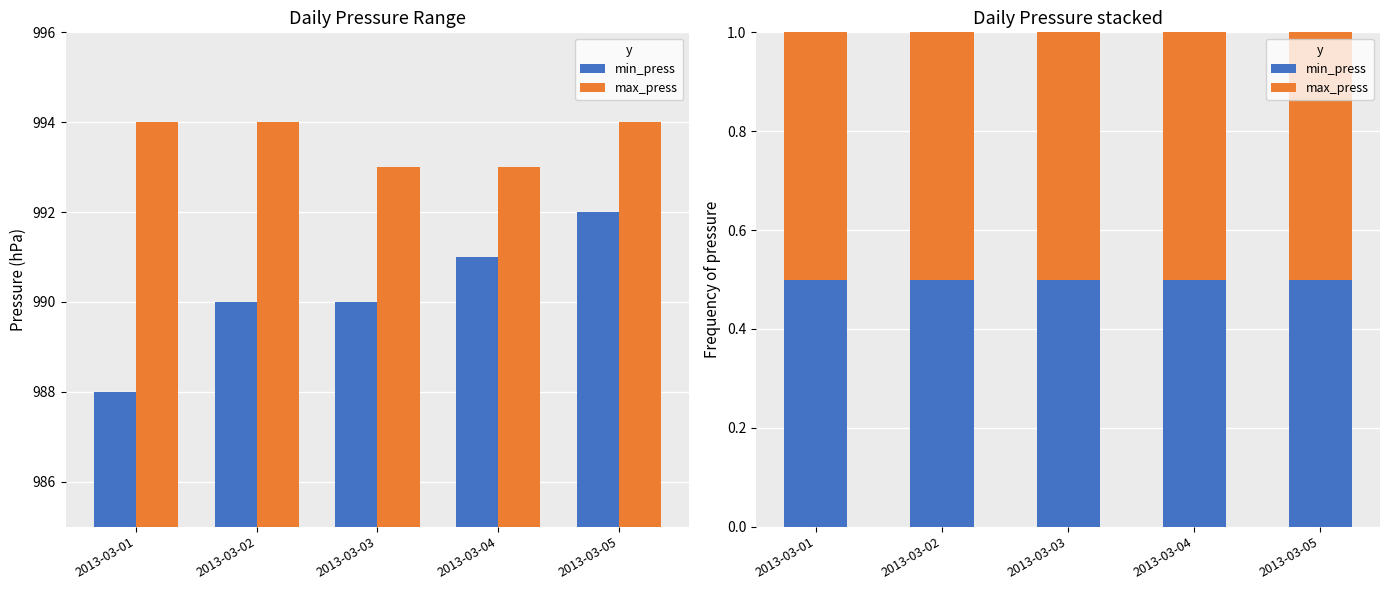

How many distinct data groups are displayed?

2